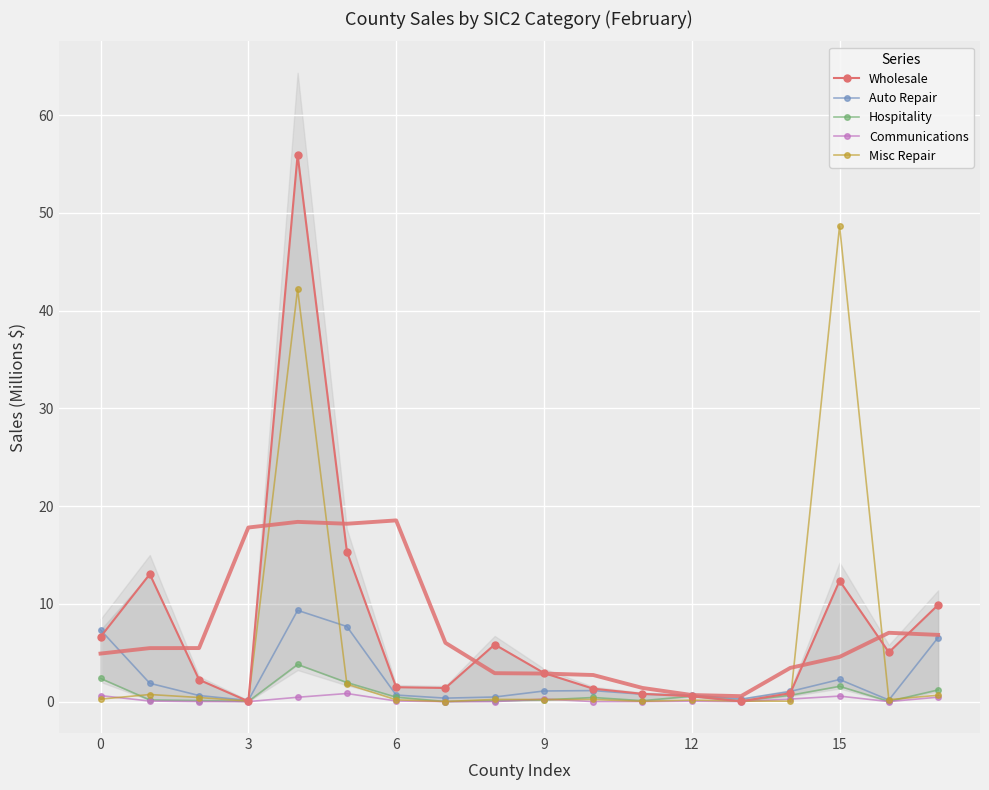

List the series in order of their peak value, highest first.

Wholesale, Misc Repair, Auto Repair, Hospitality, Communications